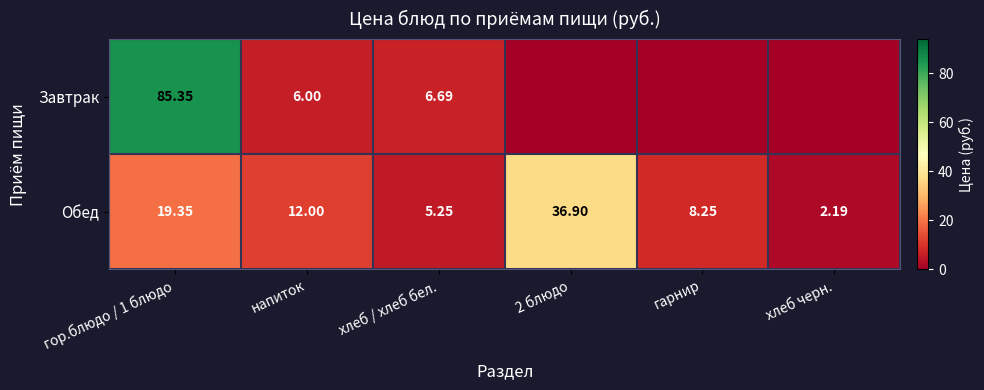

Which label corresponds to the largest value in the chart?

гор.блюдо / 1 блюдо